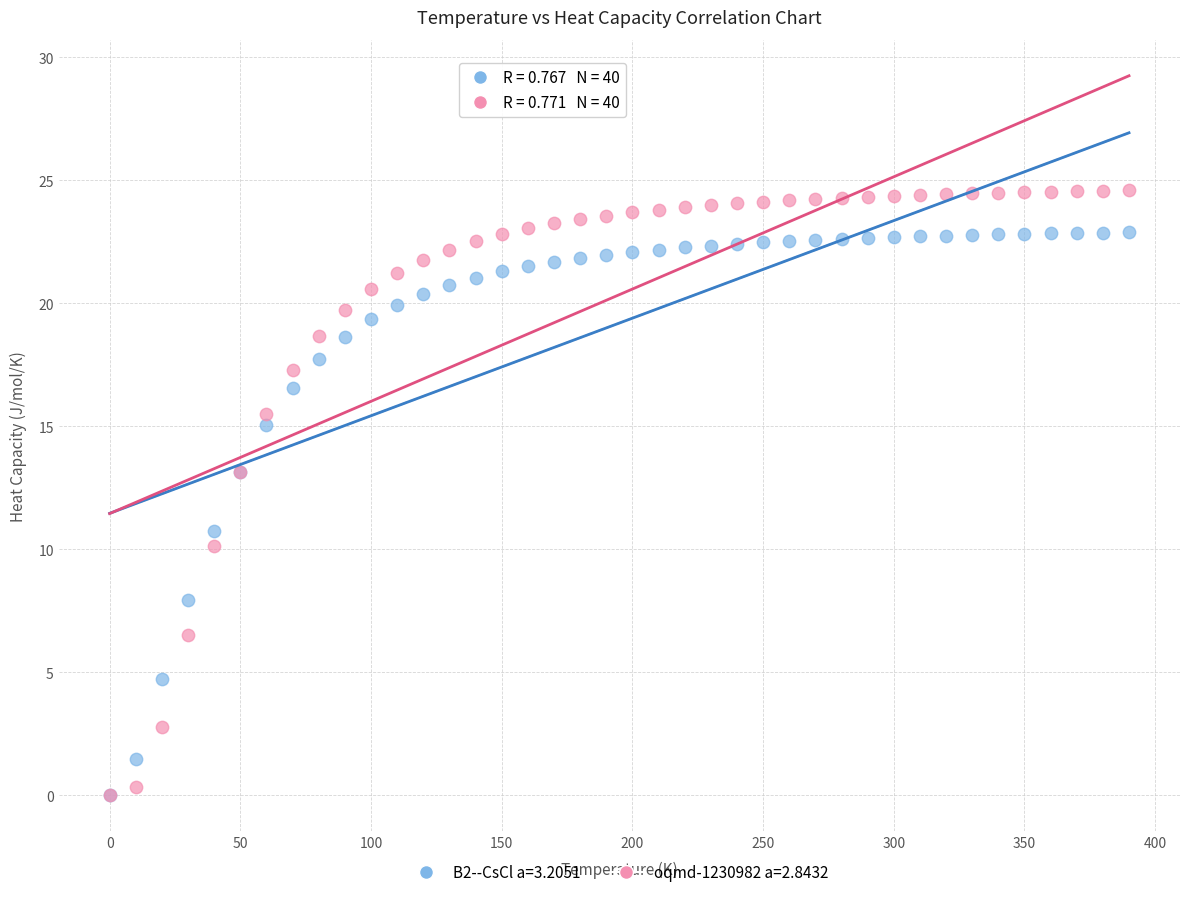

Which series has the largest Y range (max minus min)?

oqmd-1230982 a=2.8432